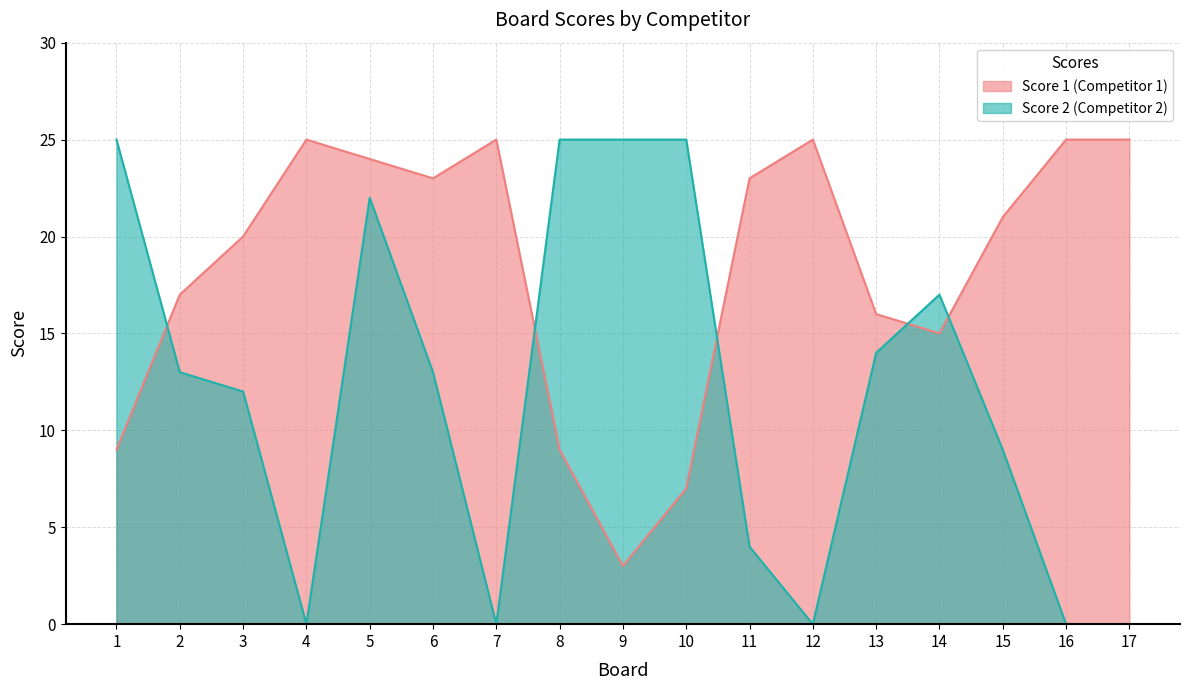

List the series in order of their peak value, lowest first.

Score 1, Score 2